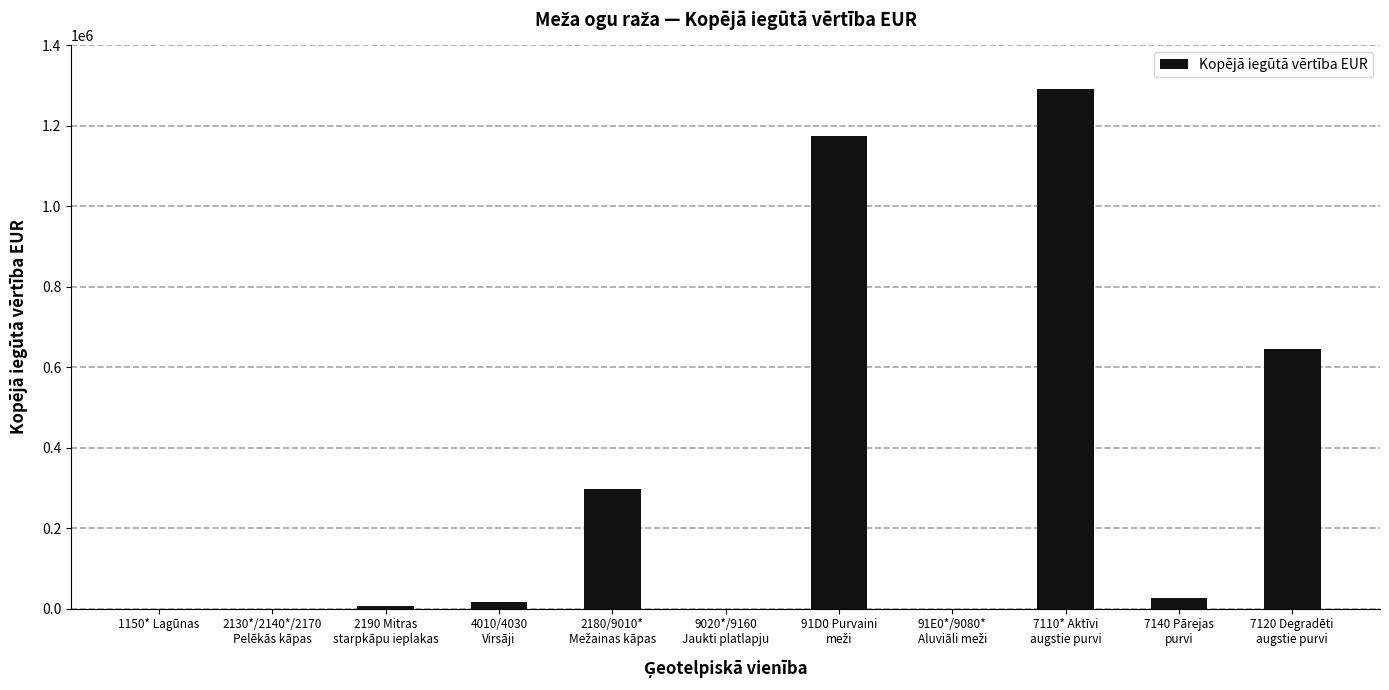

What is the average value?

314393